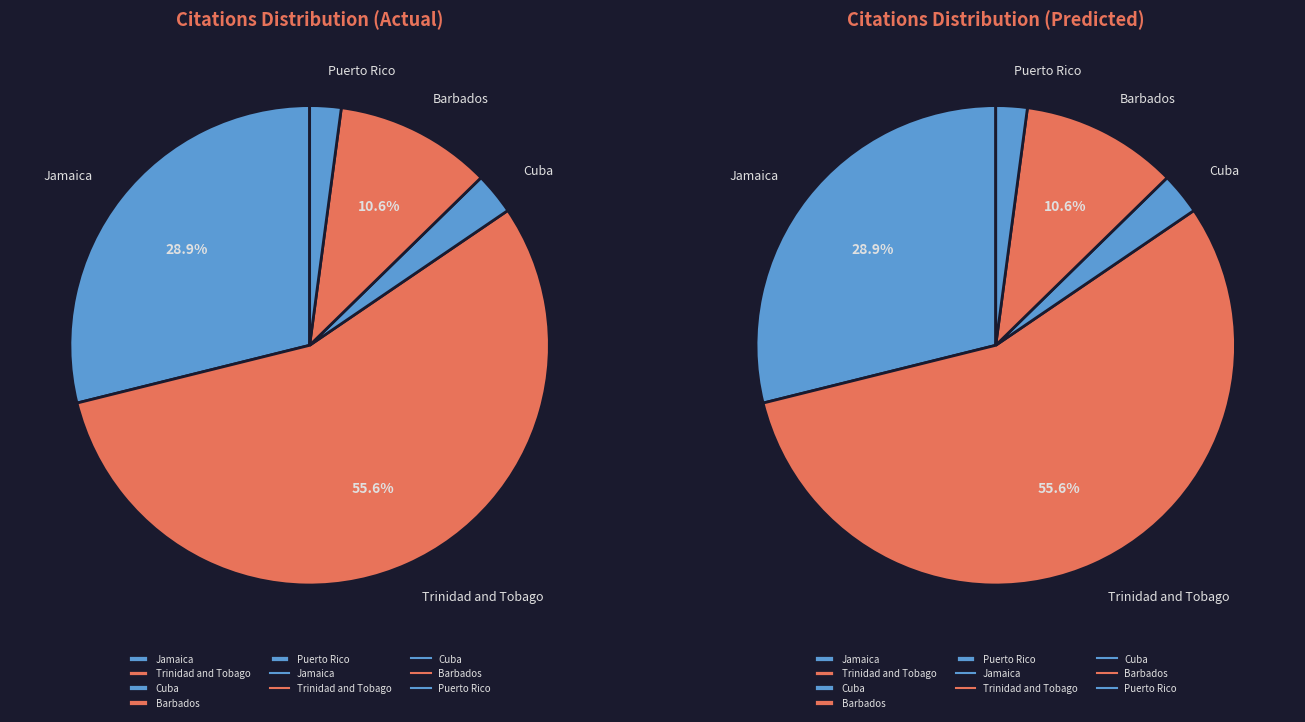

What portion of the pie excludes Barbados?

89.4%